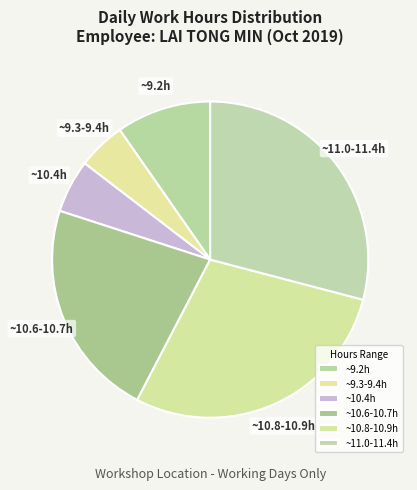

Combined, do ~11.0-11.4h and ~9.2h account for over 50%?

No